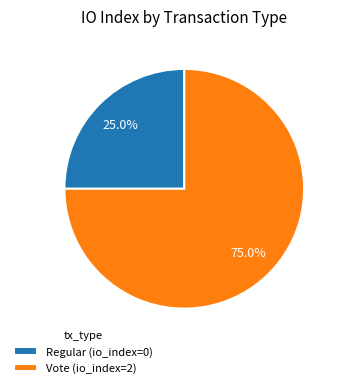

How many segments does this pie chart have?

2